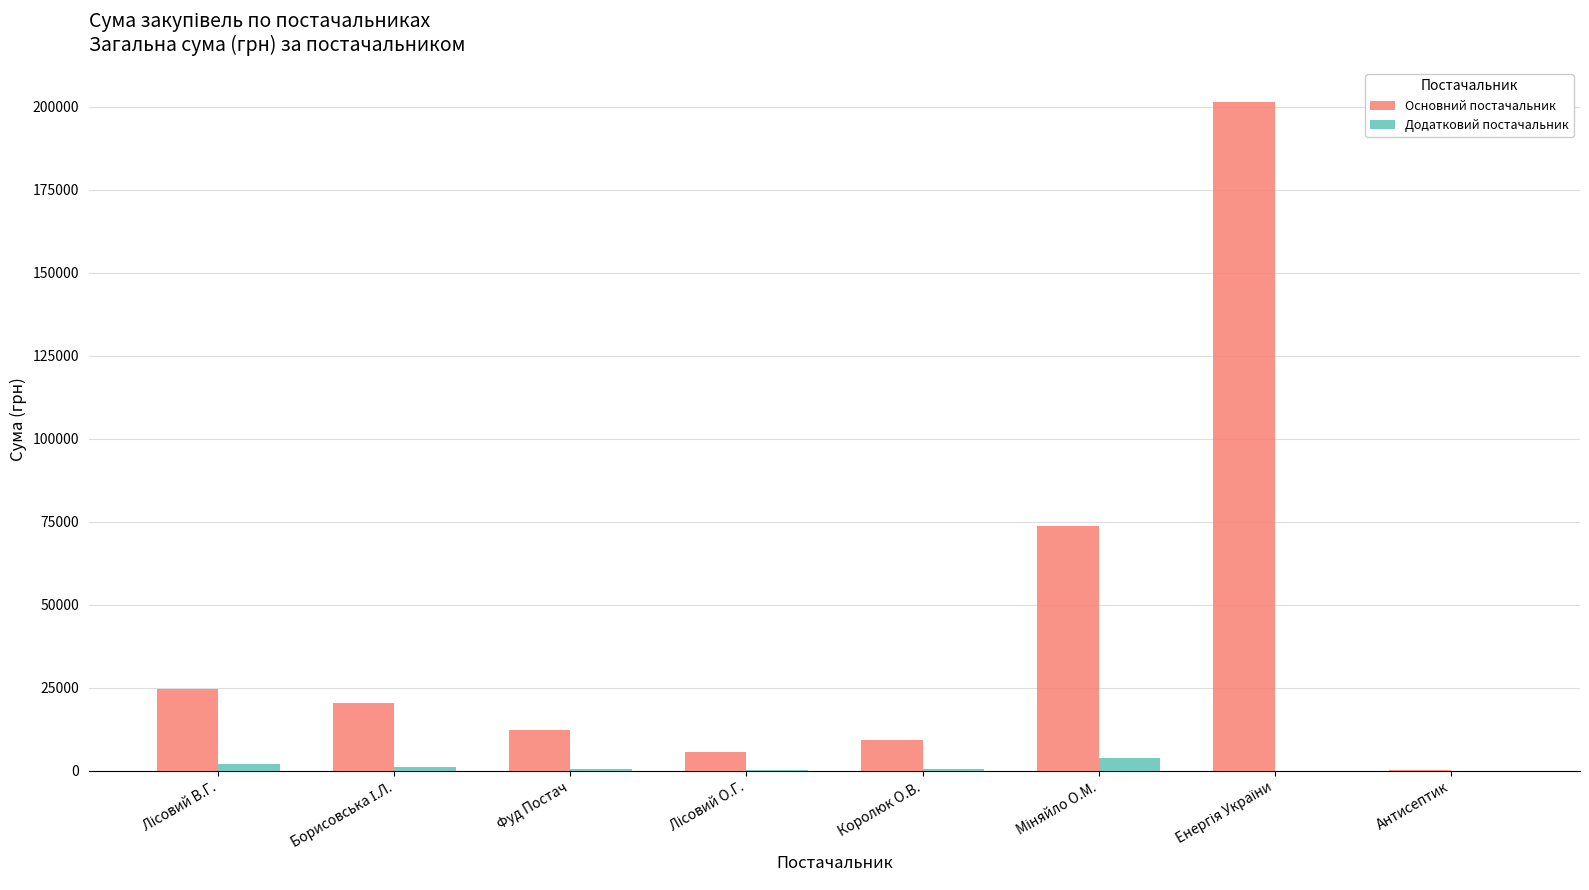

Which series has the largest total across all categories?

Основний постачальник